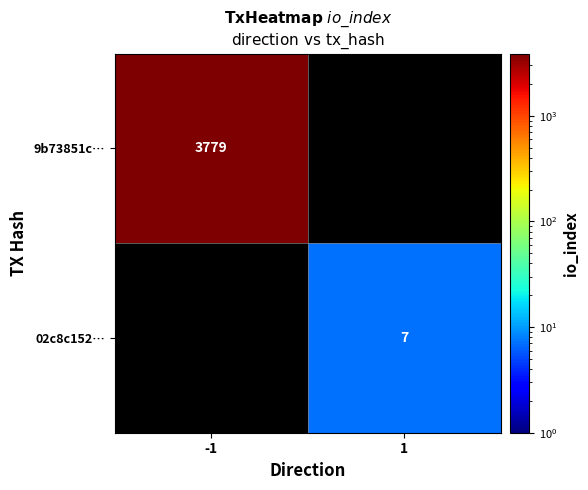

Which label corresponds to the smallest value in the chart?

1